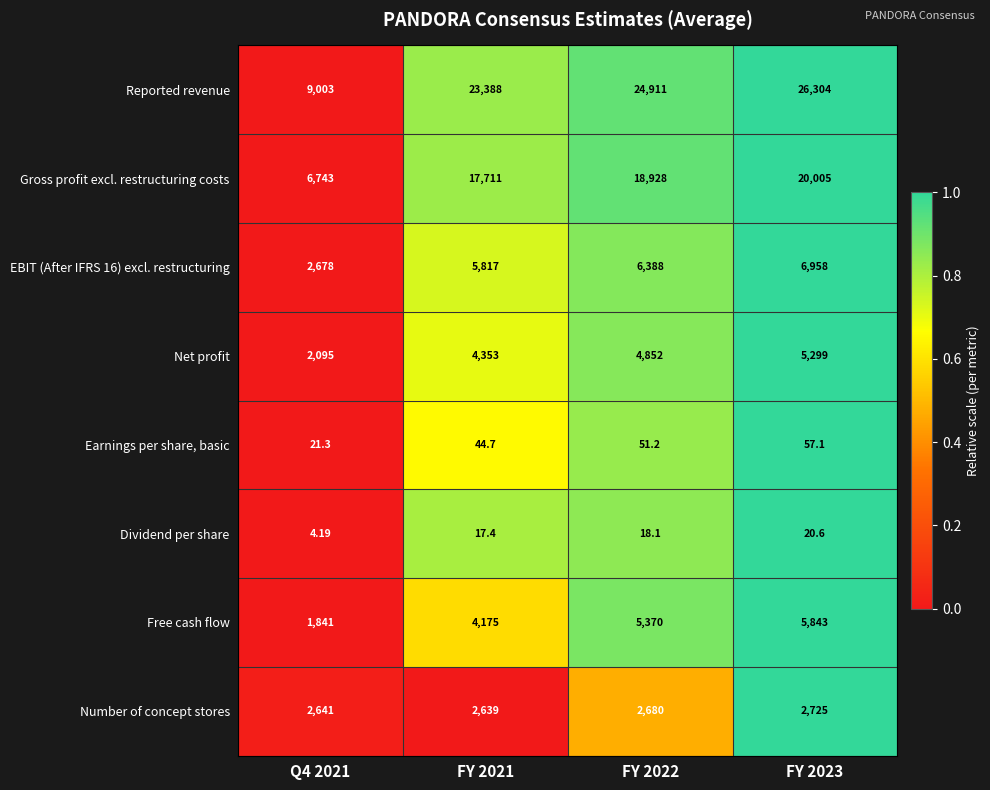

How many data points in EBIT (After IFRS 16) excl. restructuring are less than 6388?

2